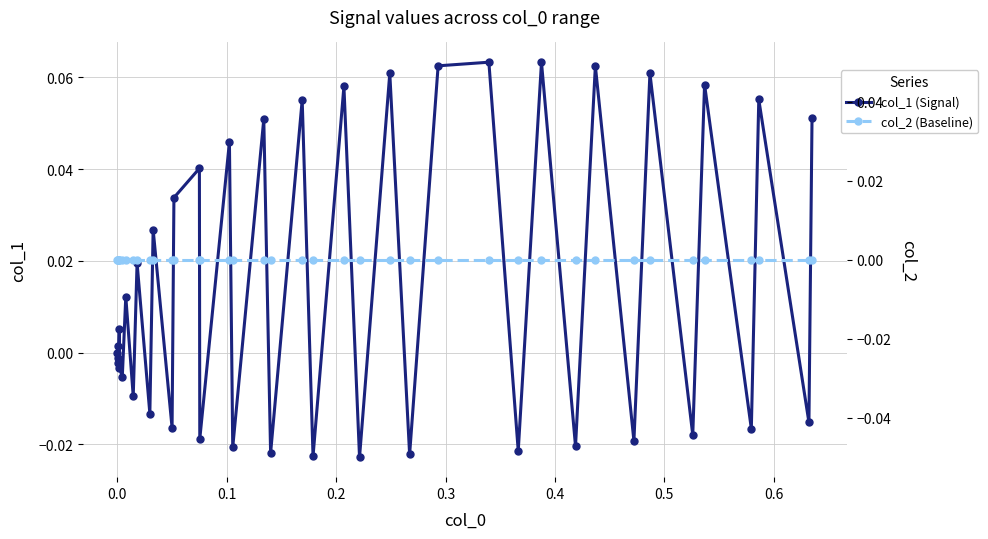

Which series has the widest spread of values?

col_1 (Signal)